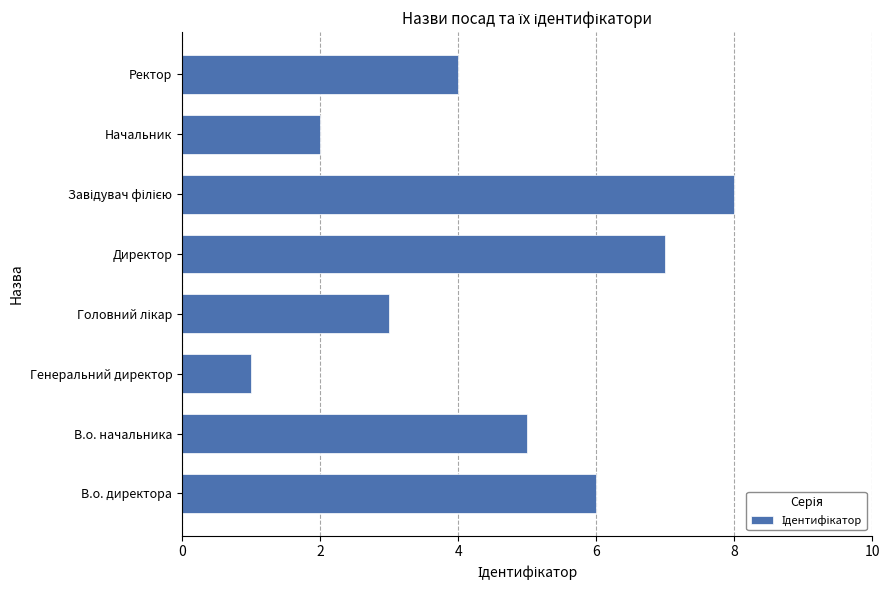

Where is the data nearest to the value 4?

Ректор